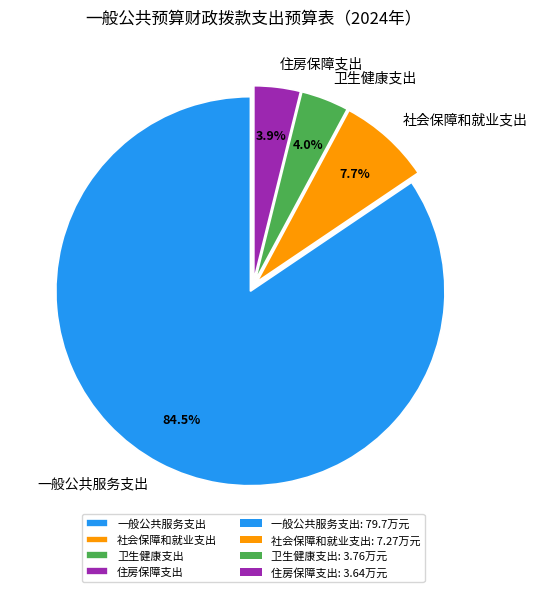

True or false: 住房保障支出 accounts for 4% of the total.

True